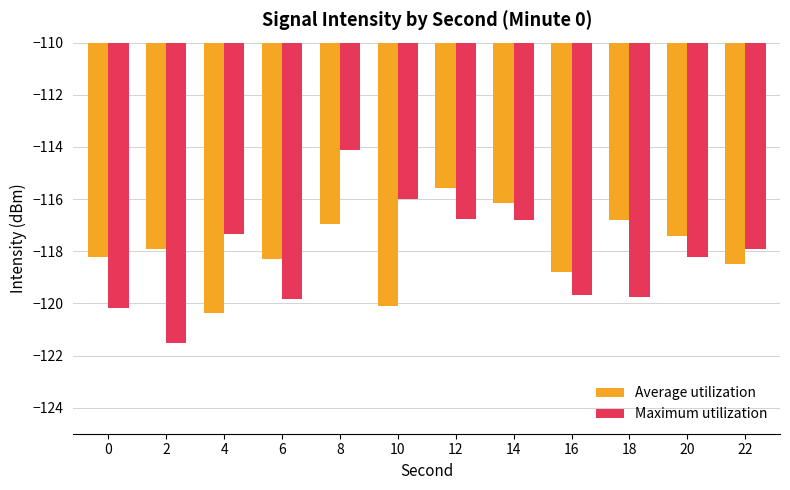

List the series in order of their peak value, highest first.

Maximum utilization, Average utilization